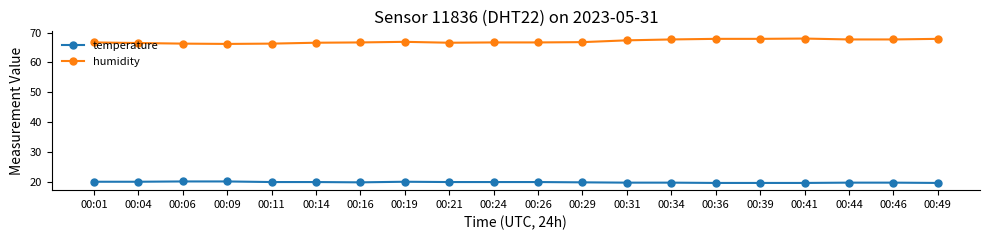

Rank the series by their maximum value, from lowest to highest.

temperature, humidity